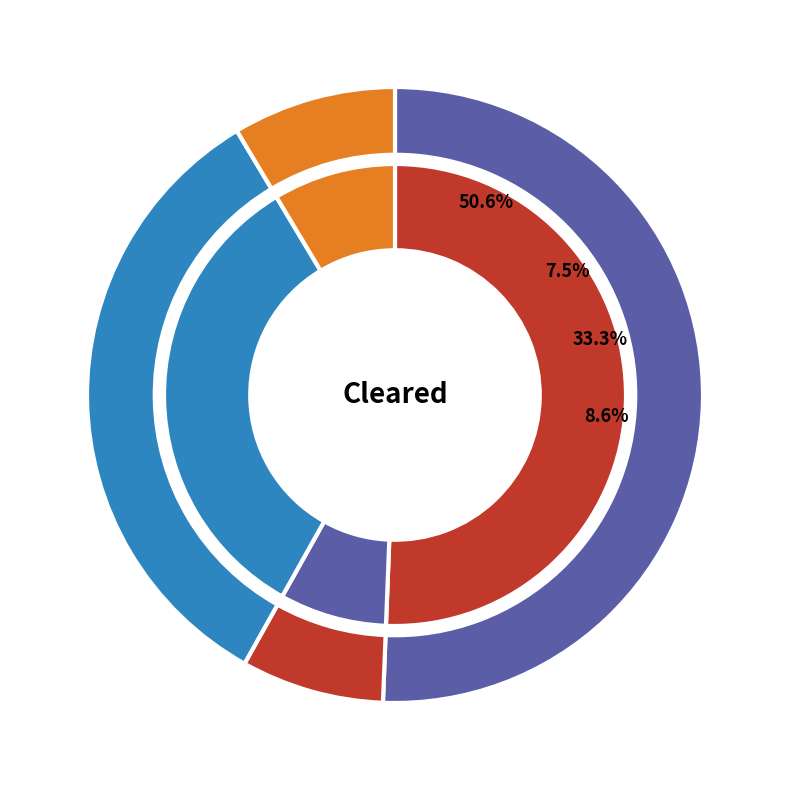

Is there a majority slice in this chart?

Yes